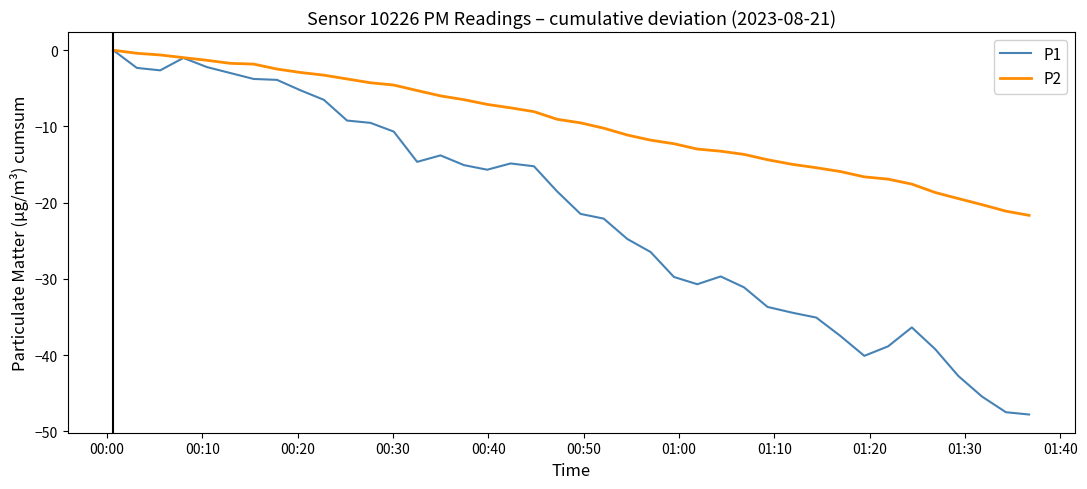

What is the smallest value displayed?

-47.8